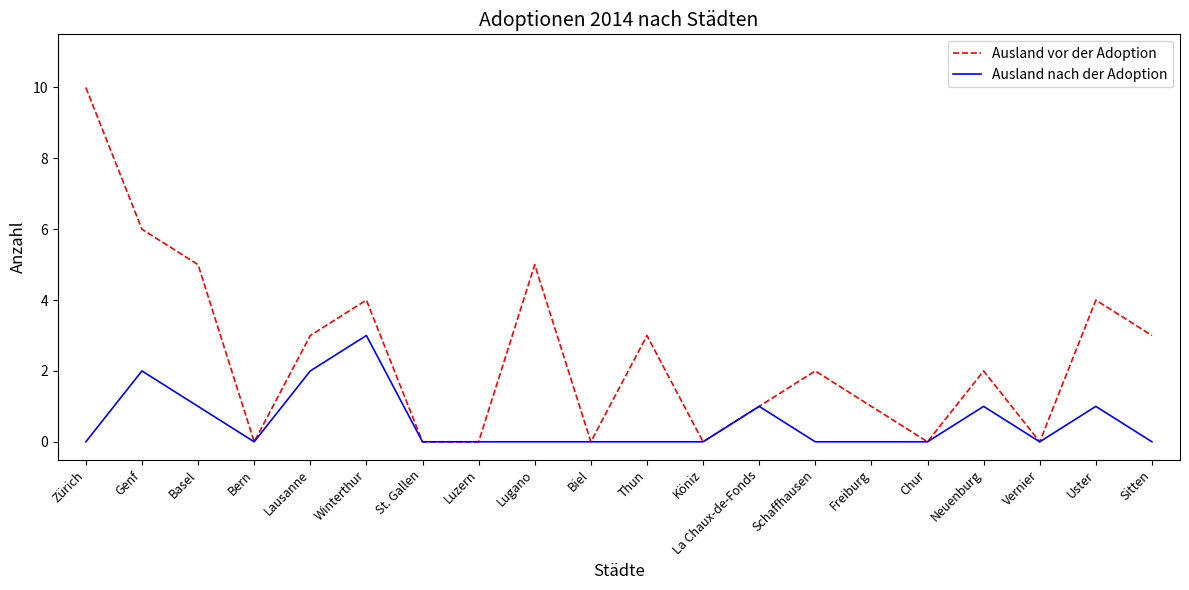

Which label corresponds to the largest value in the chart?

Zürich